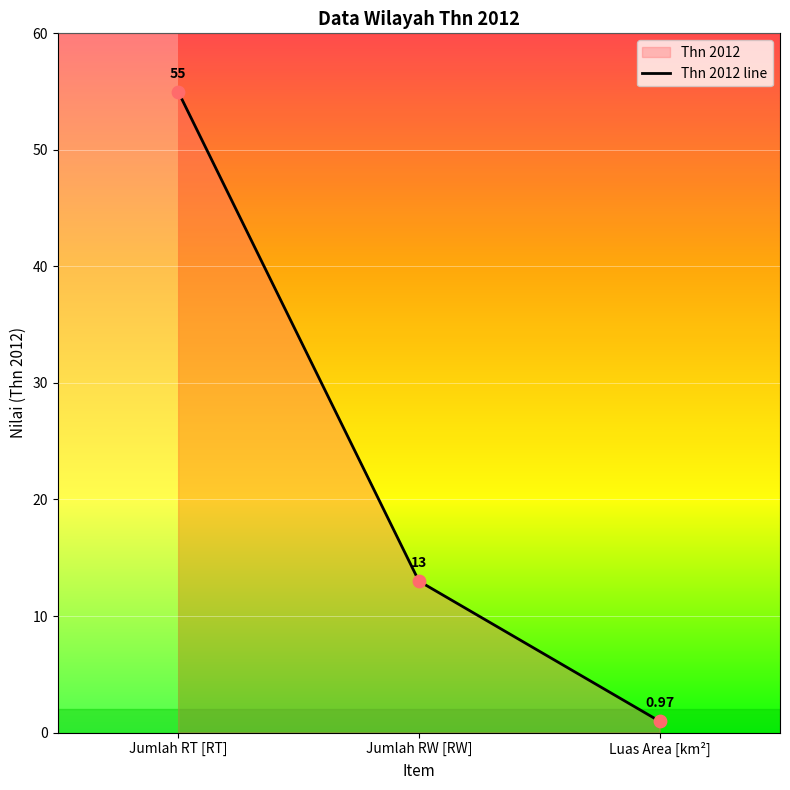

What is the change in value from Jumlah RT [RT] to Jumlah RW [RW]?

-42.0